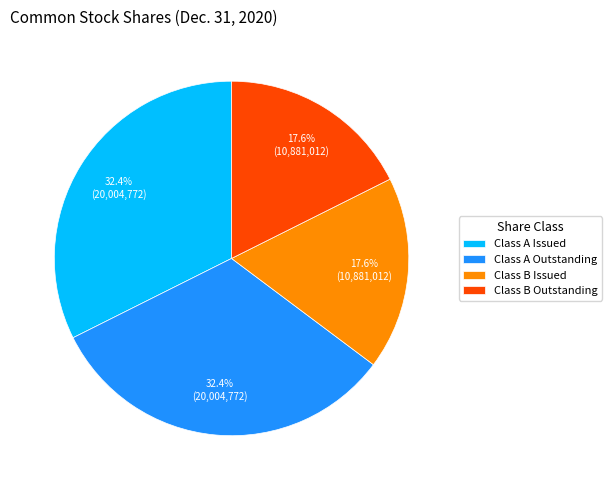

Approximately how many times larger is the value at Class B Issued compared to Class A Issued?

0.5